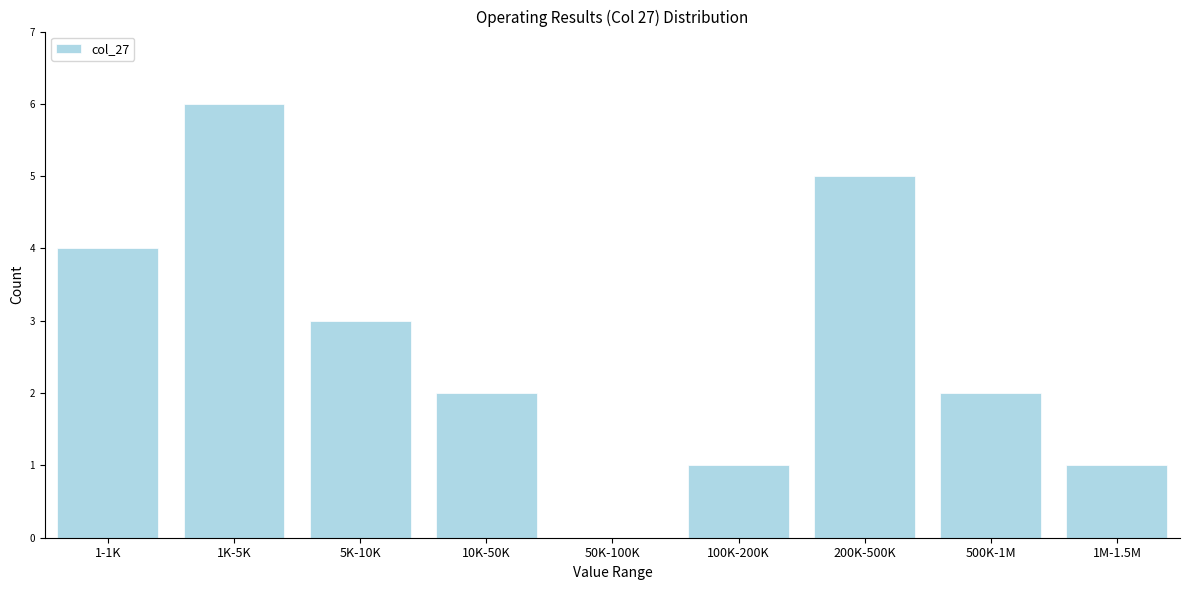

Reading left to right, list all the values displayed in this chart.

1-1K=4	1K-5K=6	5K-10K=3	10K-50K=2	50K-100K=0	100K-200K=1	200K-500K=5	500K-1M=2	1M-1.5M=1